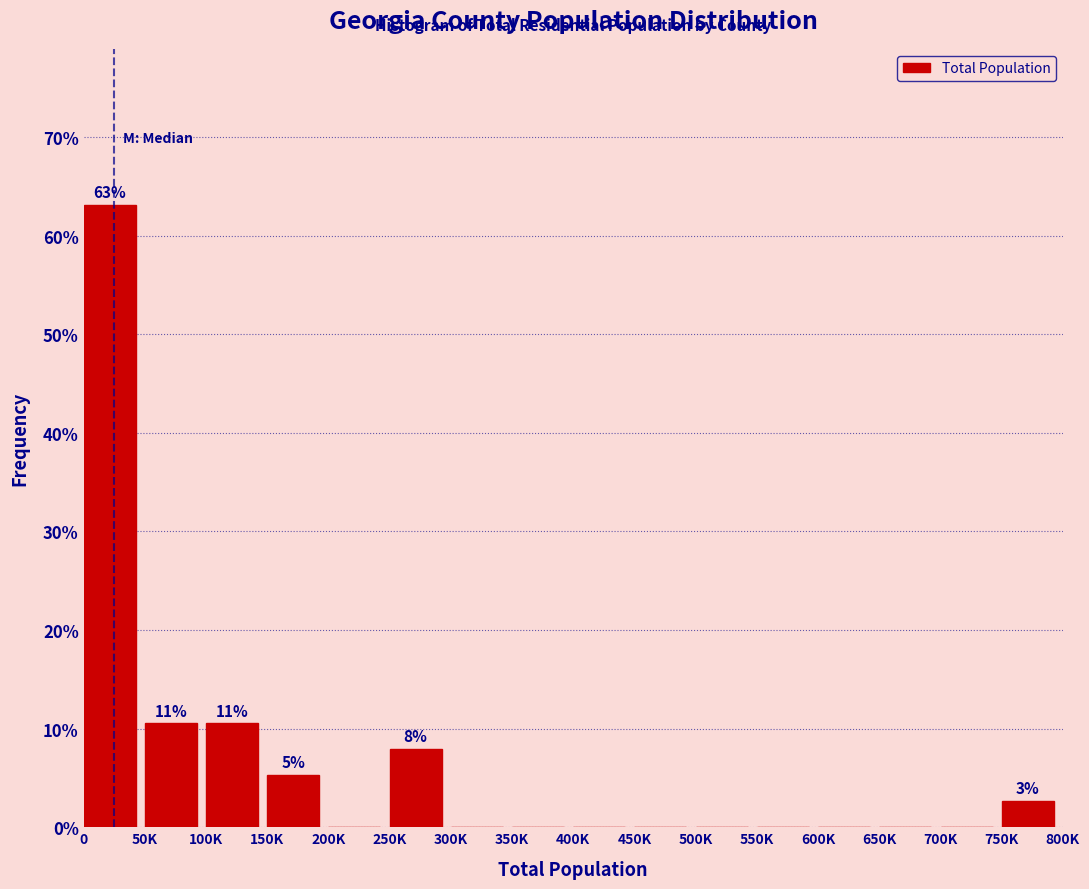

Reading left to right, list all the values displayed in this chart.

0=63.2	50K=10.5	100K=10.5	150K=5.3	200K=0.0	250K=7.9	300K=0.0	350K=0.0	400K=0.0	450K=0.0	500K=0.0	550K=0.0	600K=0.0	650K=0.0	700K=0.0	750K=2.6